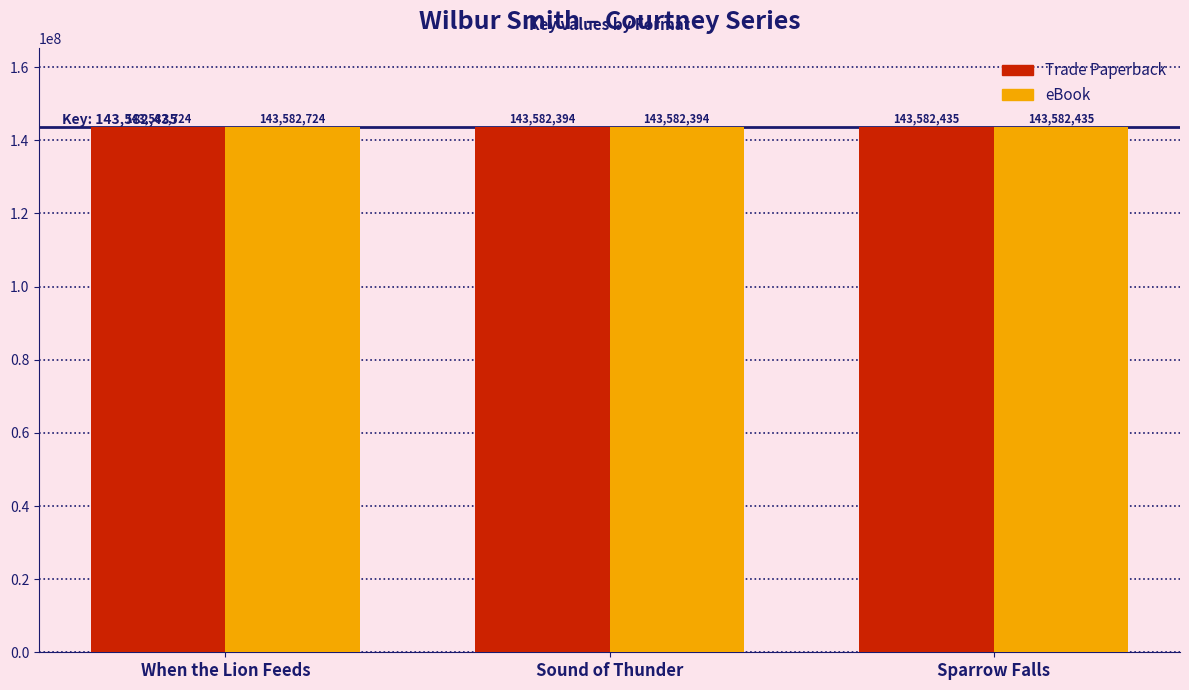

What is the difference between the maximum and minimum values in the Trade Paperback series?

330